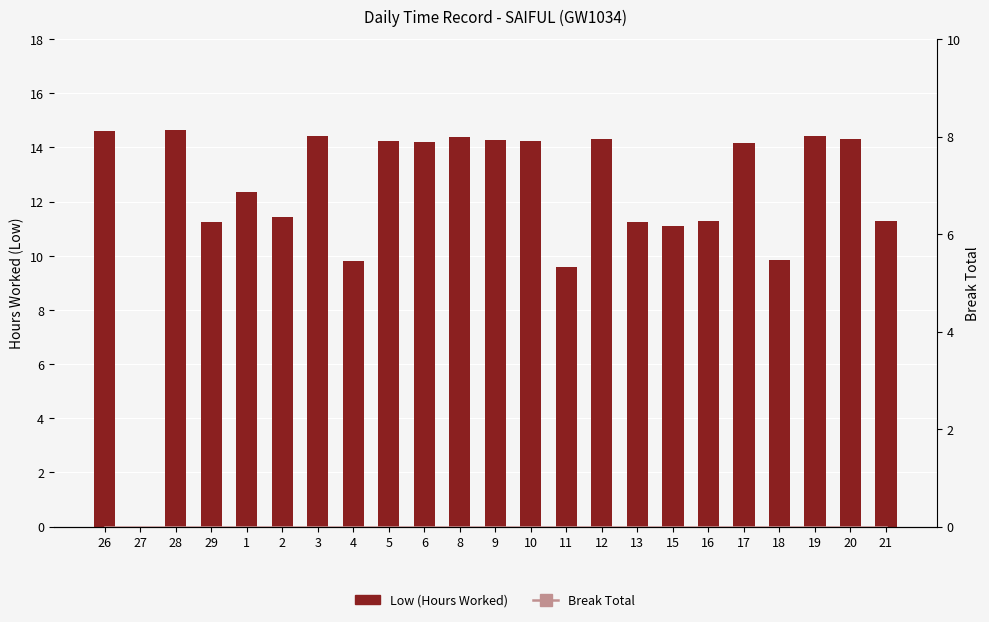

What is the label of the 15th bar from the left?

12